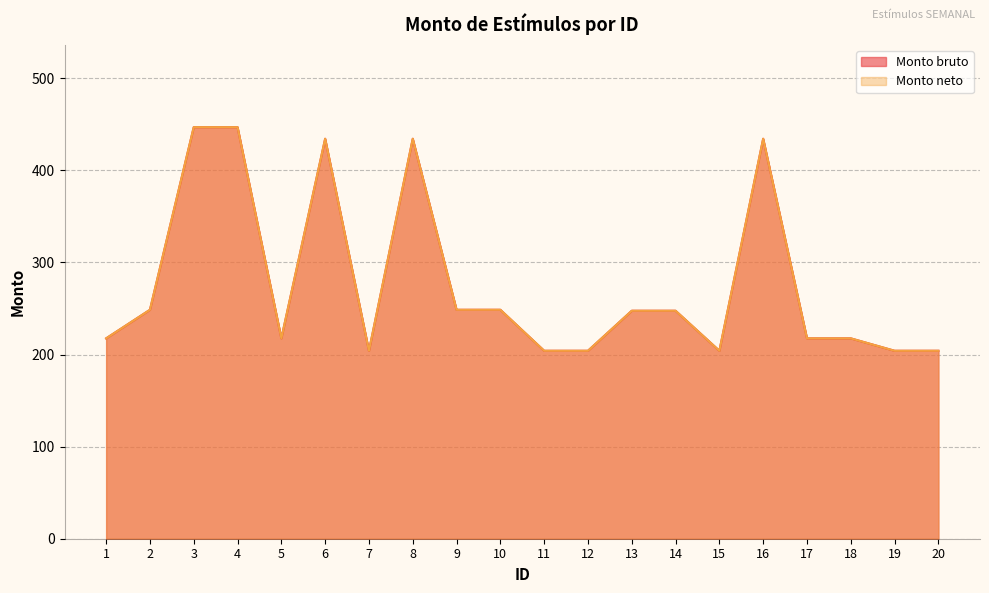

Where does the Monto bruto series first go above 247?

2